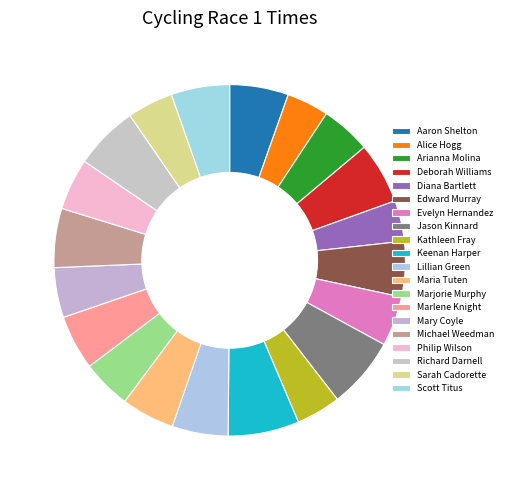

How many slices are in this pie chart?

20